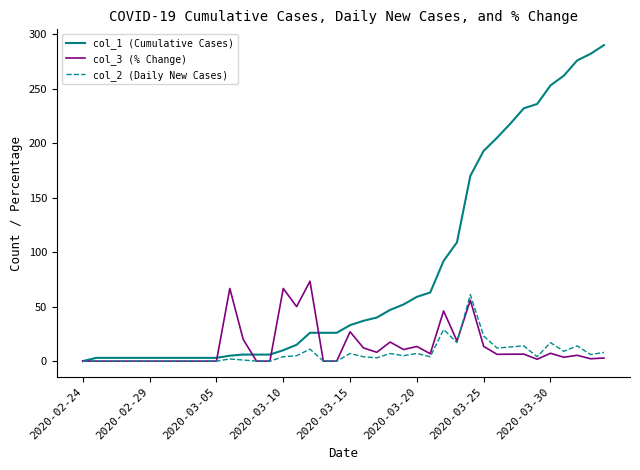

Which series has the largest total across all categories?

col_1 (Cumulative Cases)